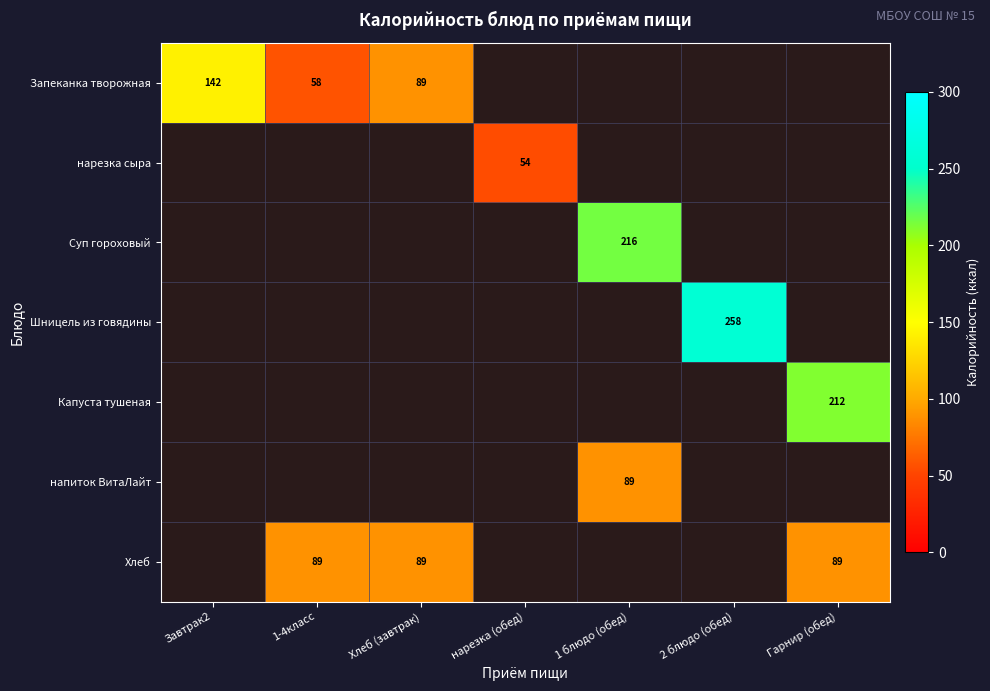

Is it true that Капуста тушеная equals 212 at Гарнир (обед)?

True